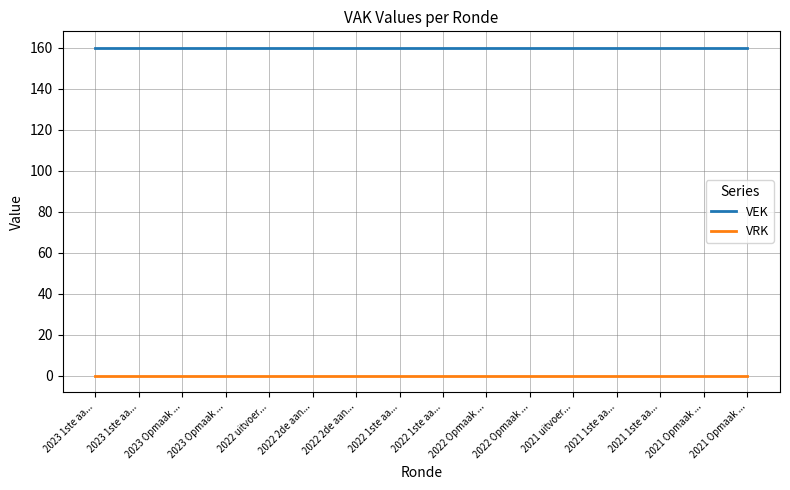

What is the difference between the highest and lowest values at 2023 1ste aa...?

160